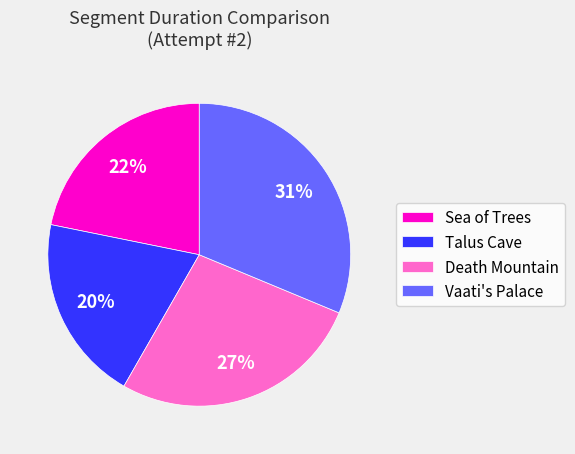

Combined, do Death Mountain and Vaati's Palace account for over 50%?

Yes